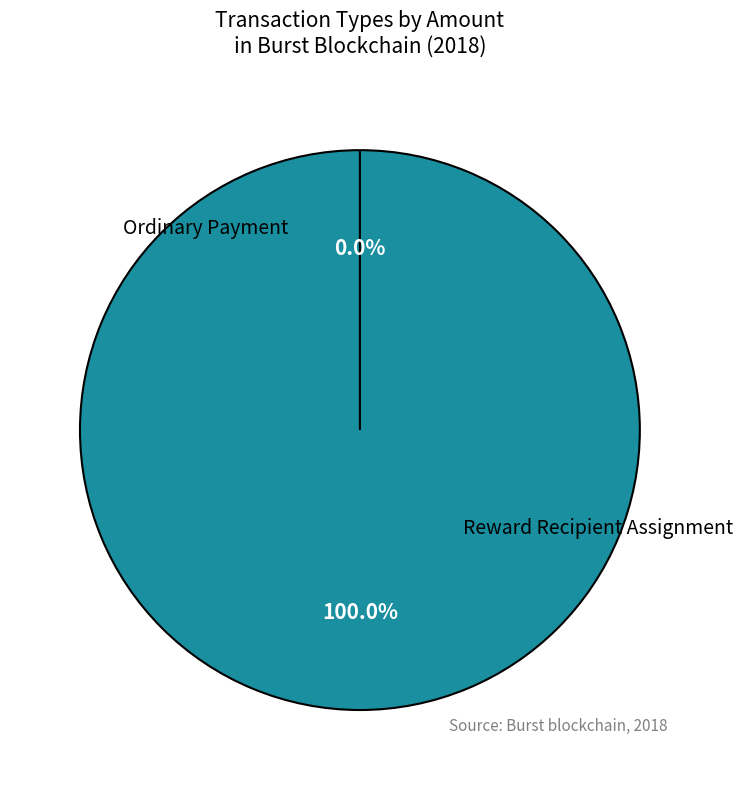

Does Reward Recipient Assignment account for over 50% of the chart?

No